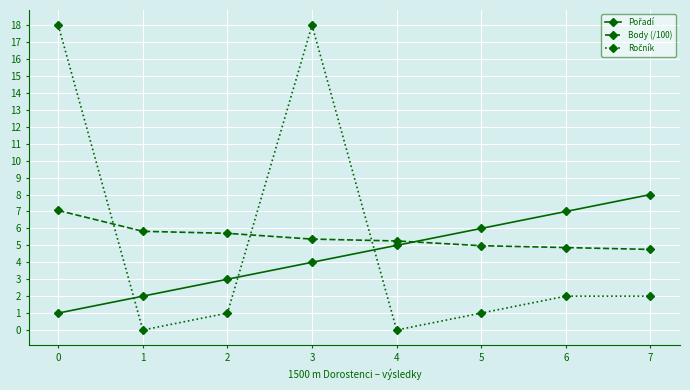

What is the difference between the Body (/100) values at 1 and 0?

1.2